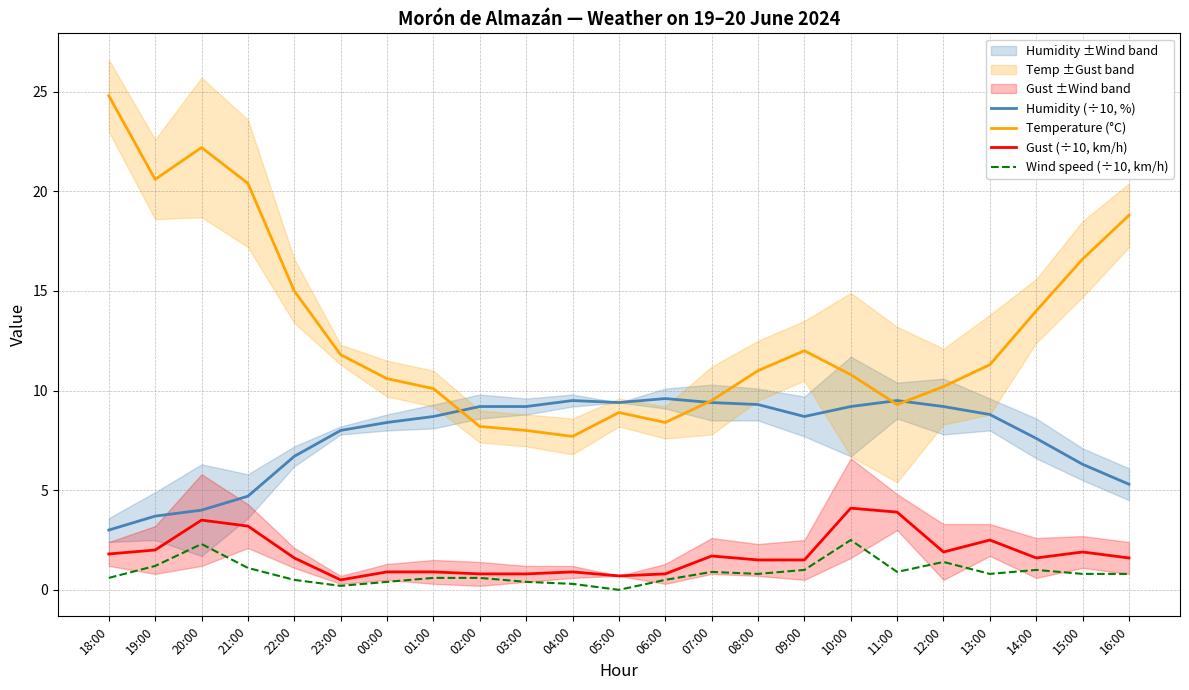

Which label corresponds to the largest value in the chart?

18:00